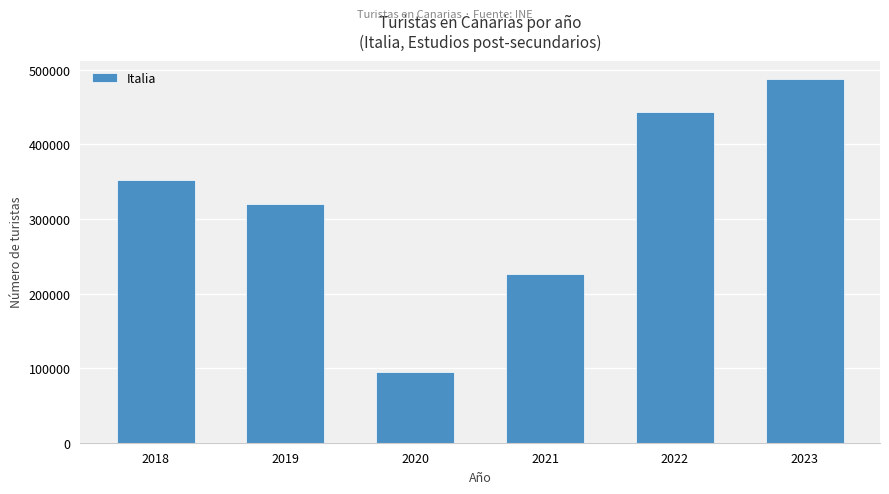

Reading left to right, what are all the values shown in this chart?

352556	319538	95329	226843	443657	487722